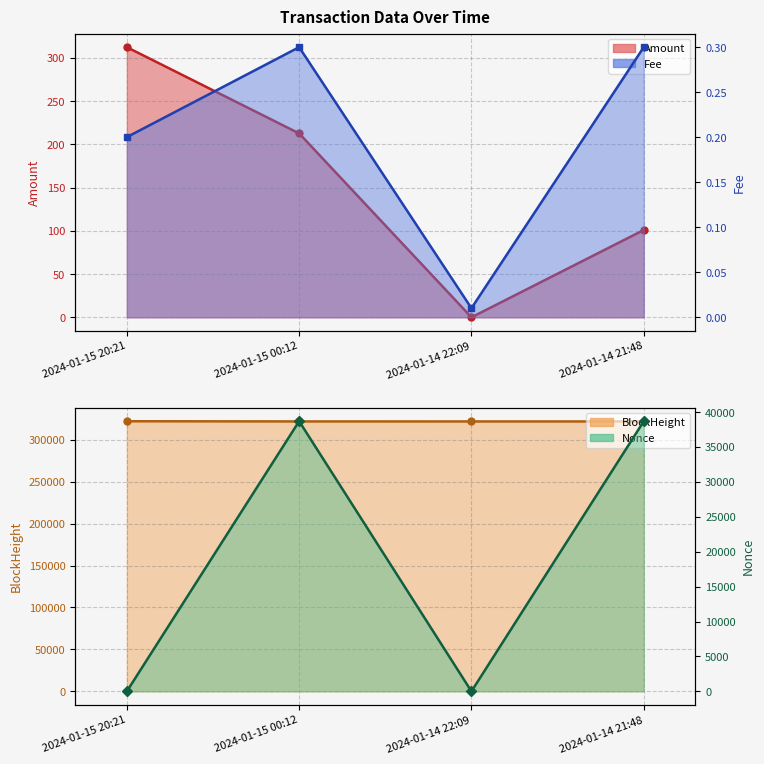

At which label does Amount reach its peak?

2024-01-15 20:21